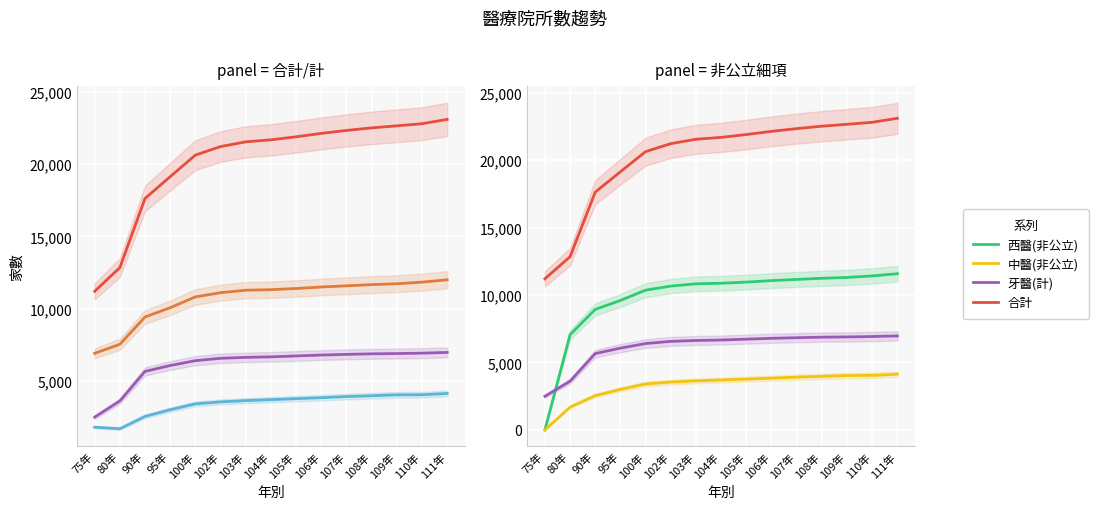

Which series has the largest range (max minus min)?

合計